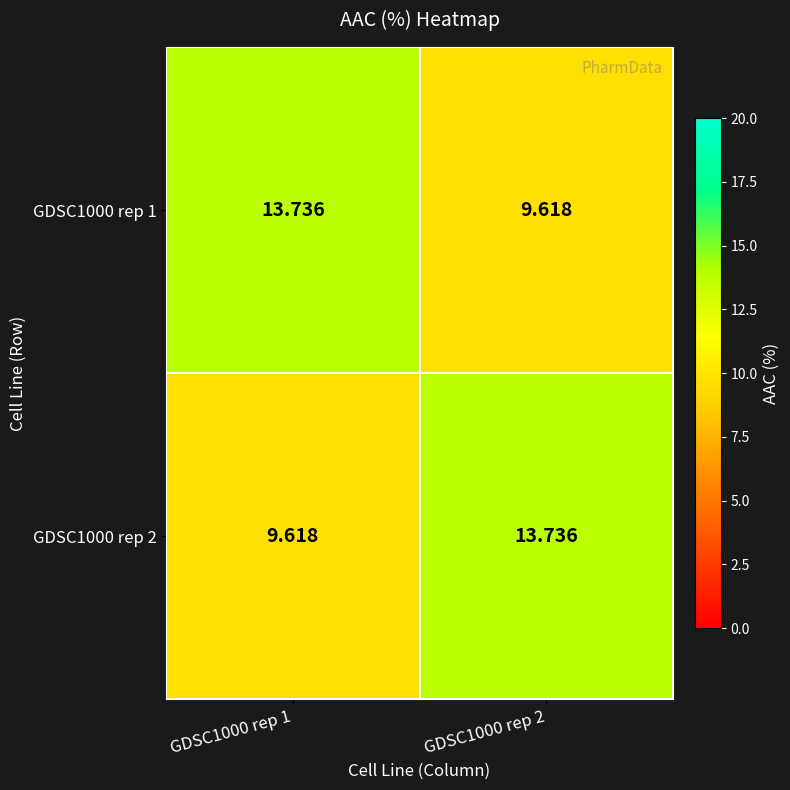

Is the value of GDSC1000 rep 2 at GDSC1000 rep 1 greater than the value of GDSC1000 rep 1 at GDSC1000 rep 1?

No